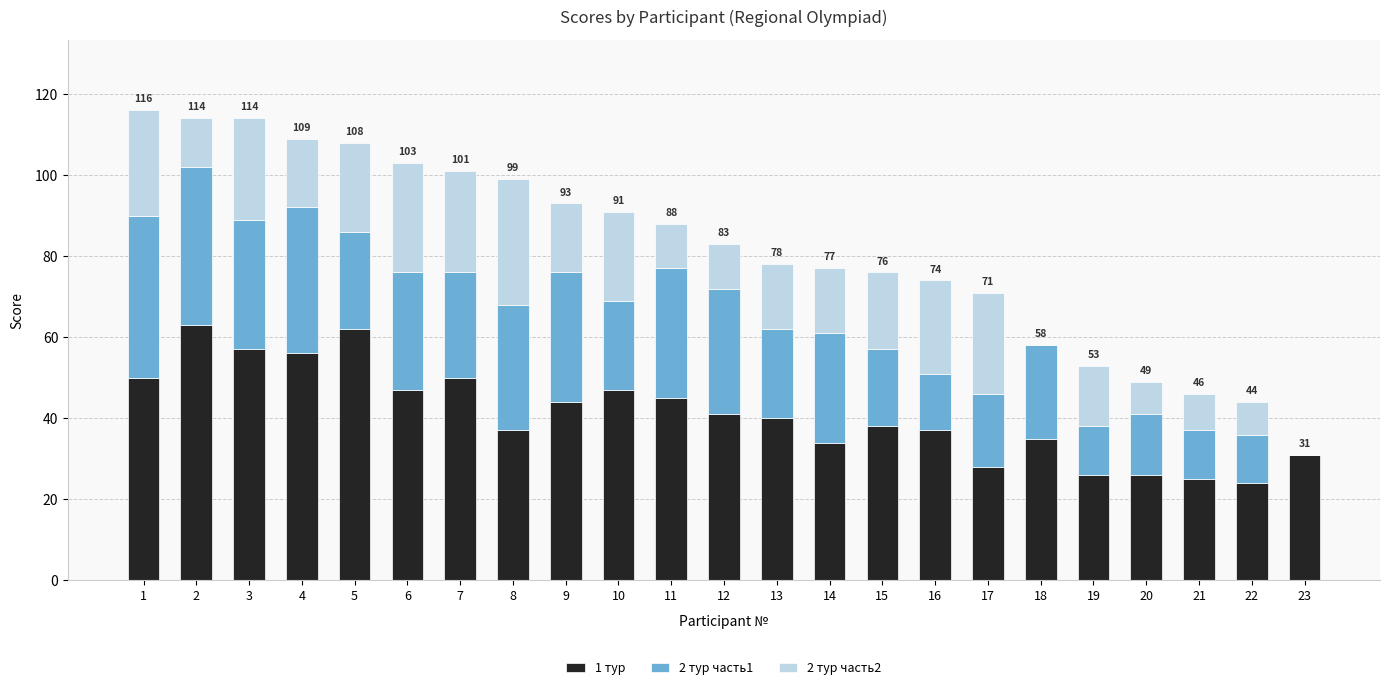

The value of 1 тур at 15 is 38. True or false?

True